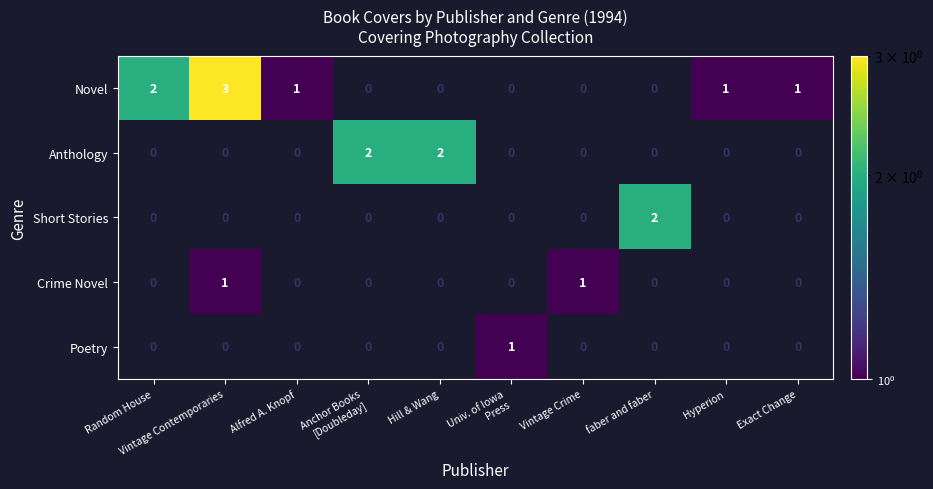

The value of Novel at Hyperion is 1. True or false?

True